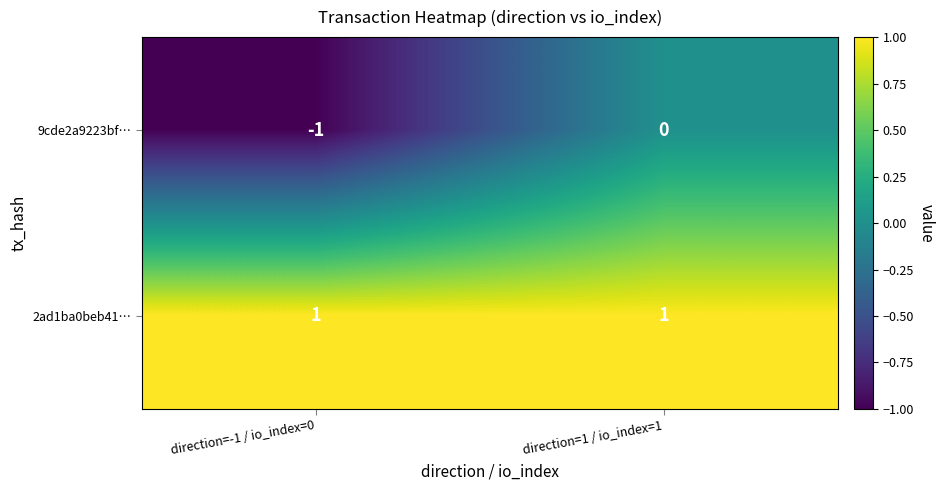

How many distinct data groups are displayed?

2